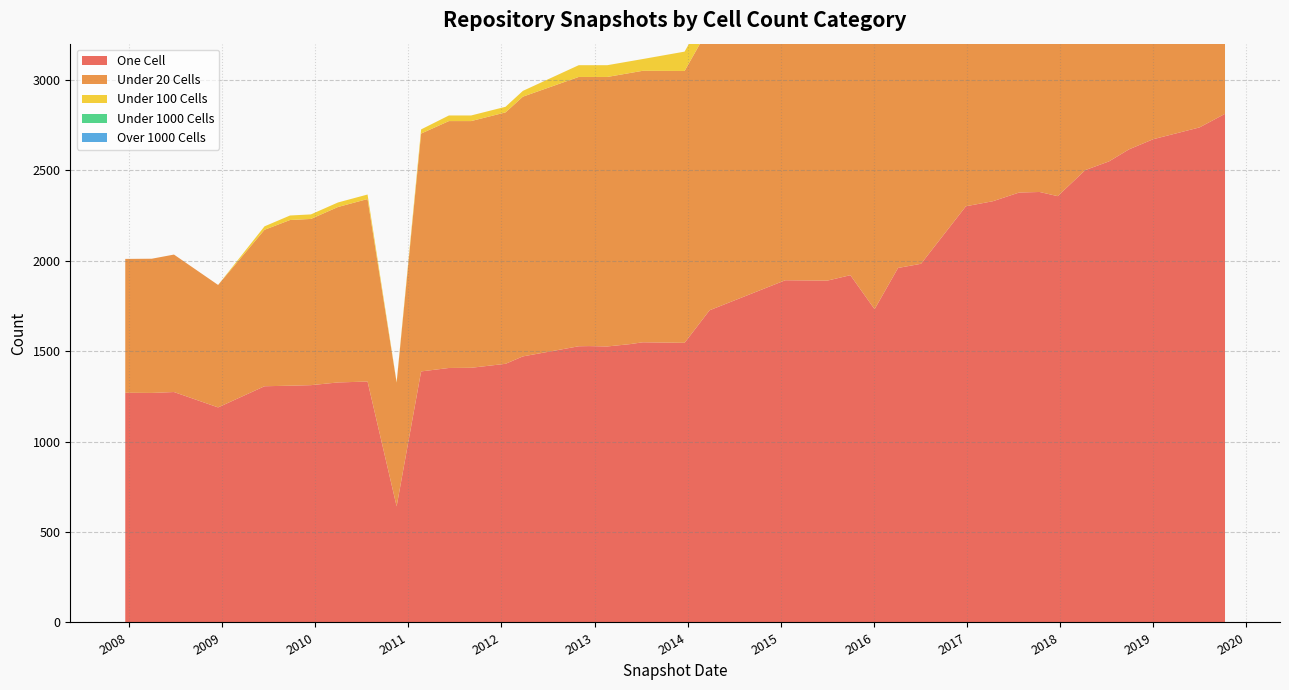

What is the spread (max minus min) of values at 2019-07-01?

2737